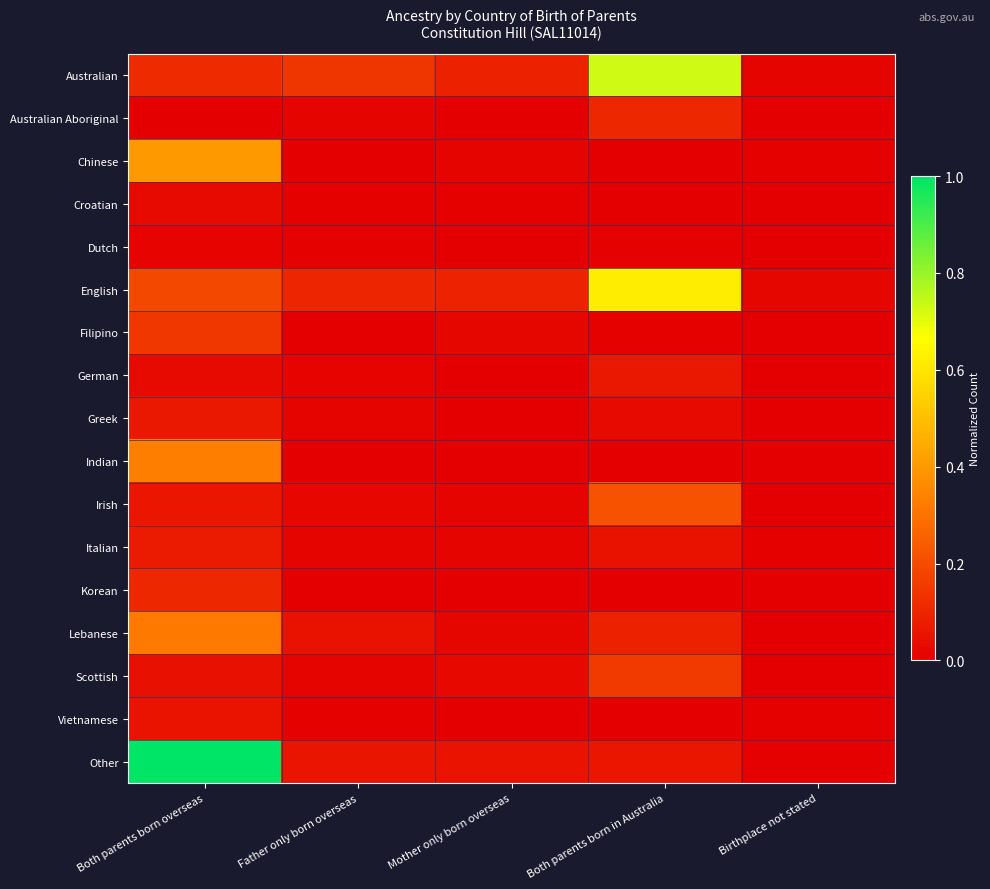

Reading left to right, extract all data points from this chart.

Australian: Both parents born overseas=0.1	Father only born overseas=0.1	Mother only born overseas=0.1	Both parents born in Australia=0.7	Birthplace not stated=0.0
Australian Aboriginal: Both parents born overseas=0.0	Father only born overseas=0.0	Mother only born overseas=0.0	Both parents born in Australia=0.1	Birthplace not stated=0.0
Chinese: Both parents born overseas=0.4	Father only born overseas=0.0	Mother only born overseas=0.0	Both parents born in Australia=0.0	Birthplace not stated=0.0
Croatian: Both parents born overseas=0.0	Father only born overseas=0.0	Mother only born overseas=0.0	Both parents born in Australia=0.0	Birthplace not stated=0.0
Dutch: Both parents born overseas=0.0	Father only born overseas=0.0	Mother only born overseas=0.0	Both parents born in Australia=0.0	Birthplace not stated=0.0
English: Both parents born overseas=0.2	Father only born overseas=0.1	Mother only born overseas=0.1	Both parents born in Australia=0.6	Birthplace not stated=0.0
Filipino: Both parents born overseas=0.1	Father only born overseas=0.0	Mother only born overseas=0.0	Both parents born in Australia=0.0	Birthplace not stated=0.0
German: Both parents born overseas=0.0	Father only born overseas=0.0	Mother only born overseas=0.0	Both parents born in Australia=0.1	Birthplace not stated=0.0
Greek: Both parents born overseas=0.1	Father only born overseas=0.0	Mother only born overseas=0.0	Both parents born in Australia=0.0	Birthplace not stated=0.0
Indian: Both parents born overseas=0.3	Father only born overseas=0.0	Mother only born overseas=0.0	Both parents born in Australia=0.0	Birthplace not stated=0.0
Irish: Both parents born overseas=0.1	Father only born overseas=0.0	Mother only born overseas=0.0	Both parents born in Australia=0.2	Birthplace not stated=0.0
Italian: Both parents born overseas=0.1	Father only born overseas=0.0	Mother only born overseas=0.0	Both parents born in Australia=0.0	Birthplace not stated=0.0
Korean: Both parents born overseas=0.1	Father only born overseas=0.0	Mother only born overseas=0.0	Both parents born in Australia=0.0	Birthplace not stated=0.0
Lebanese: Both parents born overseas=0.3	Father only born overseas=0.0	Mother only born overseas=0.0	Both parents born in Australia=0.1	Birthplace not stated=0.0
Scottish: Both parents born overseas=0.0	Father only born overseas=0.0	Mother only born overseas=0.0	Both parents born in Australia=0.2	Birthplace not stated=0.0
Vietnamese: Both parents born overseas=0.1	Father only born overseas=0.0	Mother only born overseas=0.0	Both parents born in Australia=0.0	Birthplace not stated=0.0
Other: Both parents born overseas=1.0	Father only born overseas=0.1	Mother only born overseas=0.1	Both parents born in Australia=0.1	Birthplace not stated=0.0